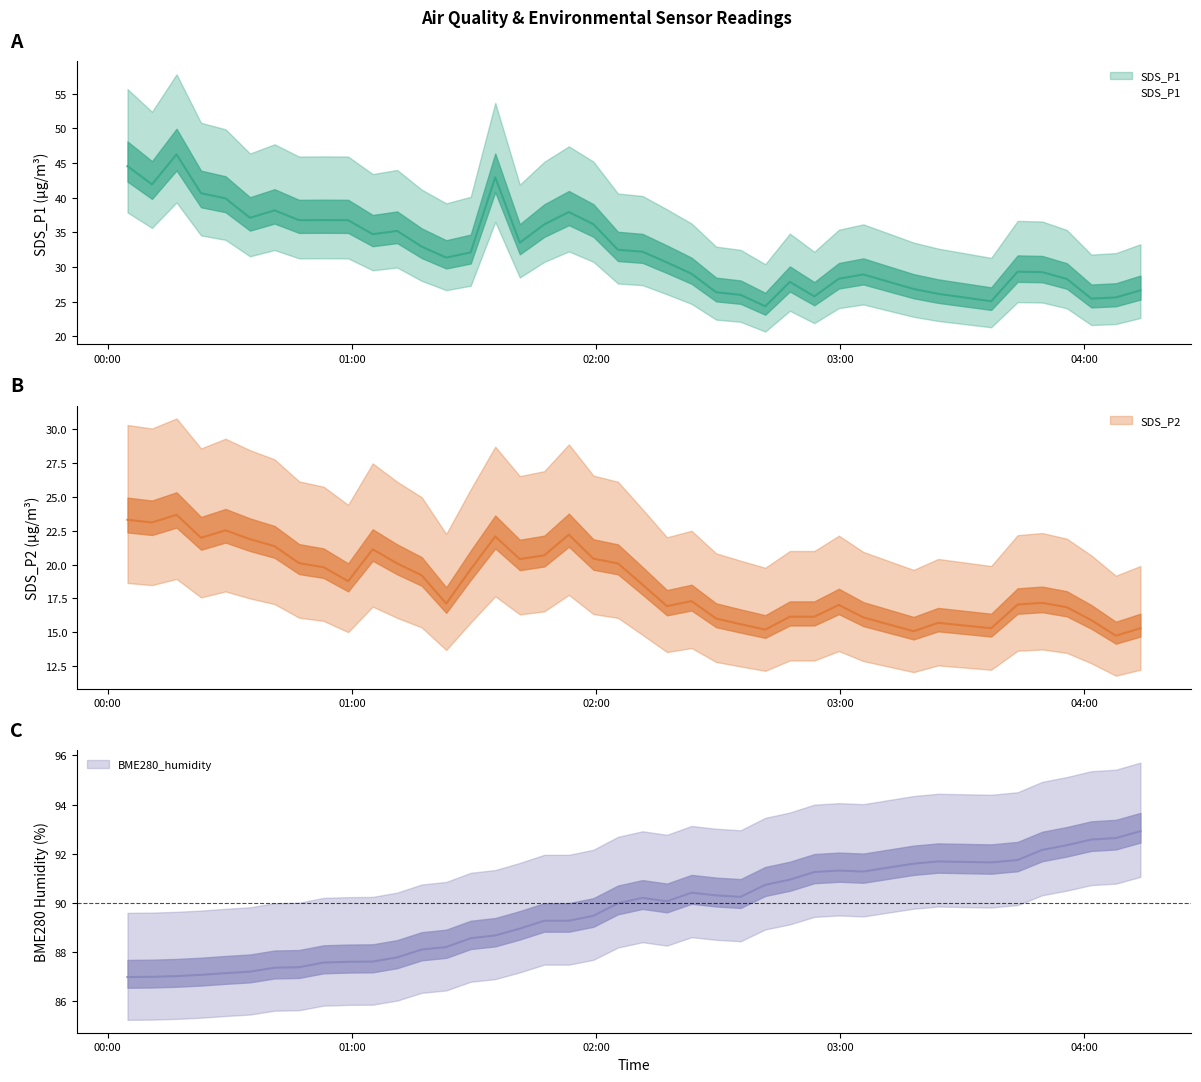

What is the total value across all series at 2021/11/24 04:07:44?

133.0